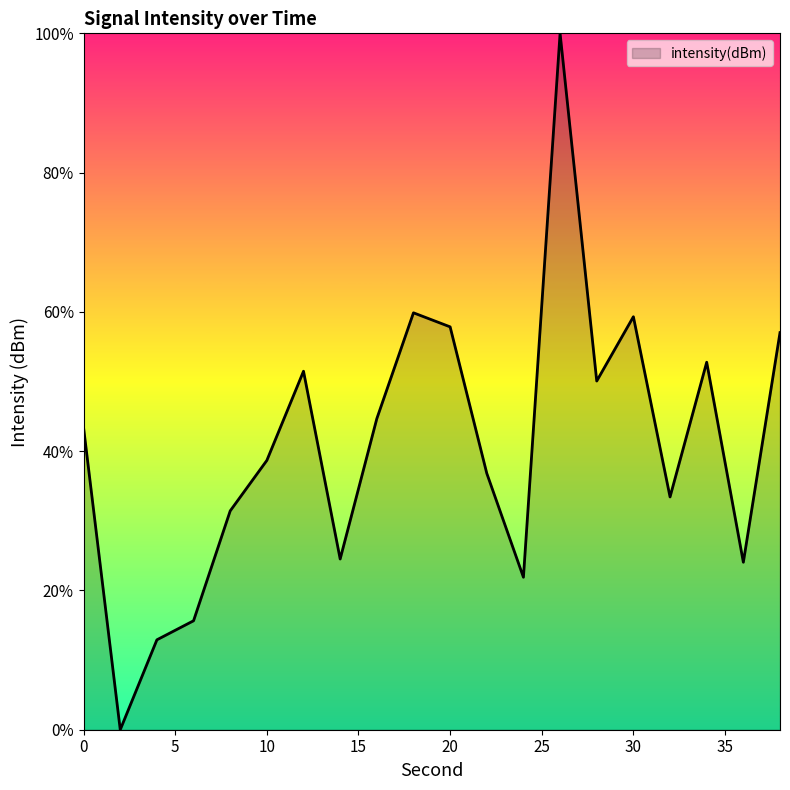

What is the maximum value shown in the chart?

100.0